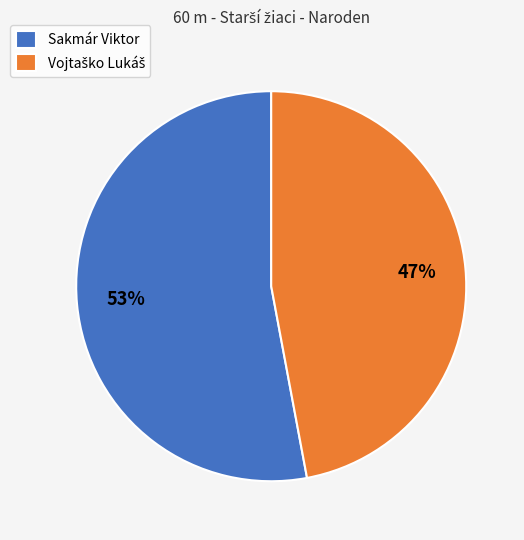

Is there any slice that represents more than half of the pie?

Yes